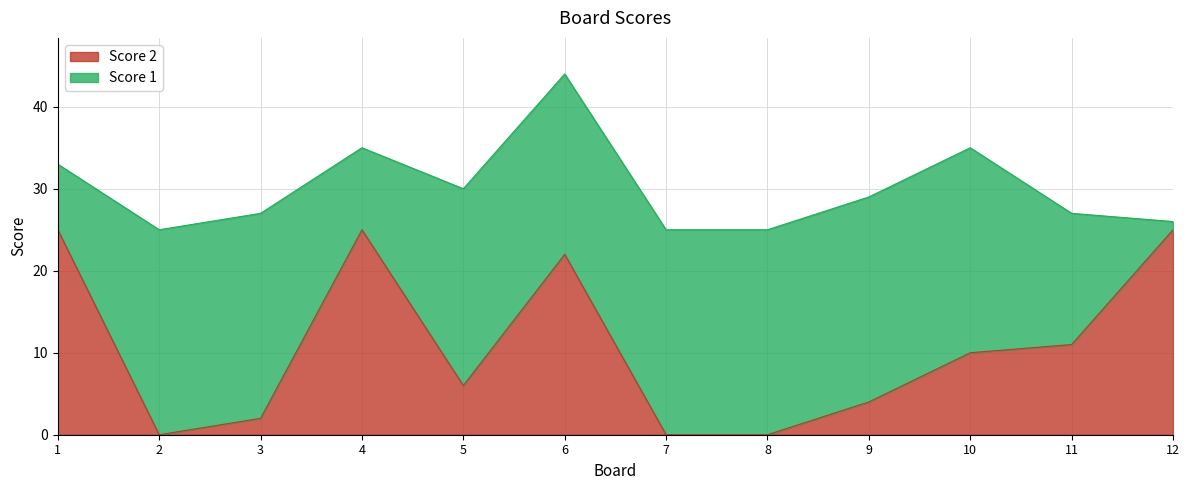

Where is the first local minimum?

2